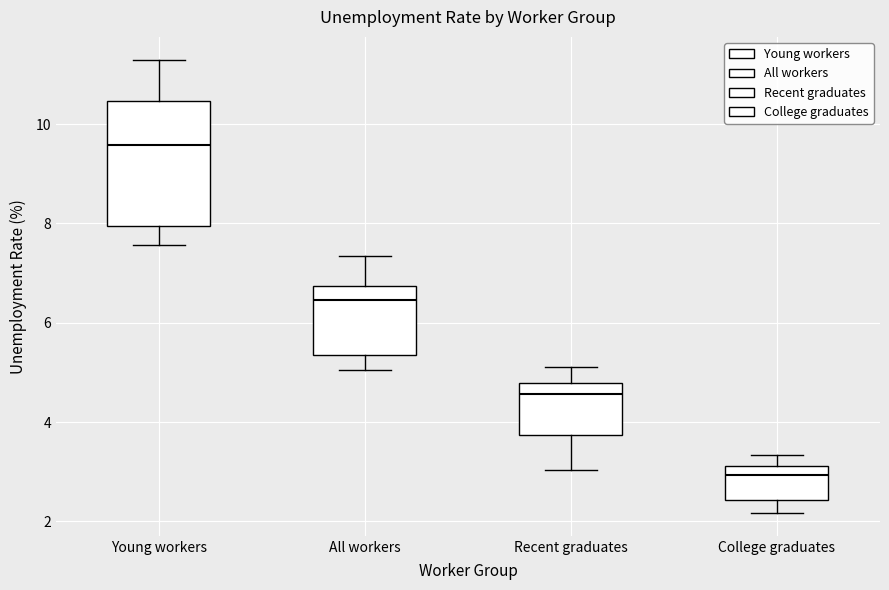

Which box is the tallest, from its lower edge to its upper edge?

Young workers